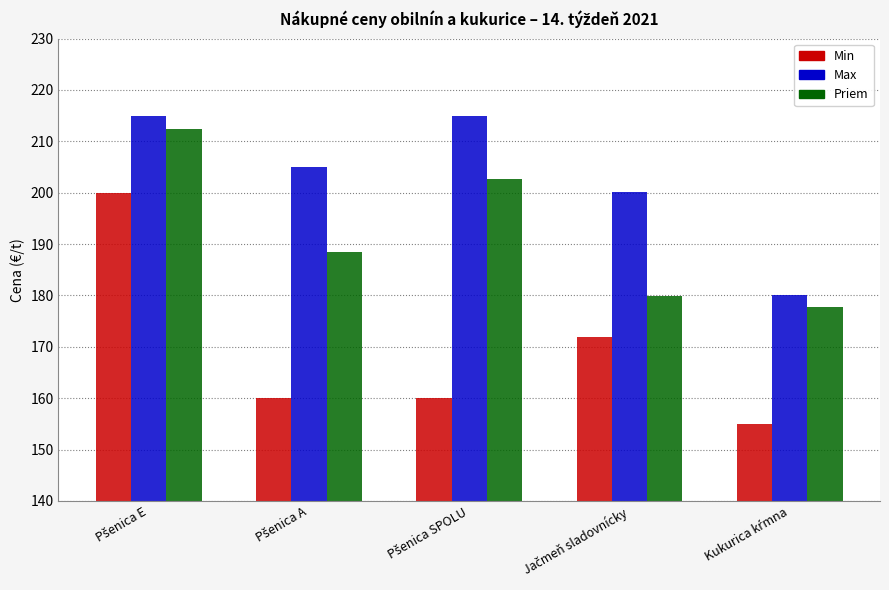

Which series has the widest spread of values?

Min